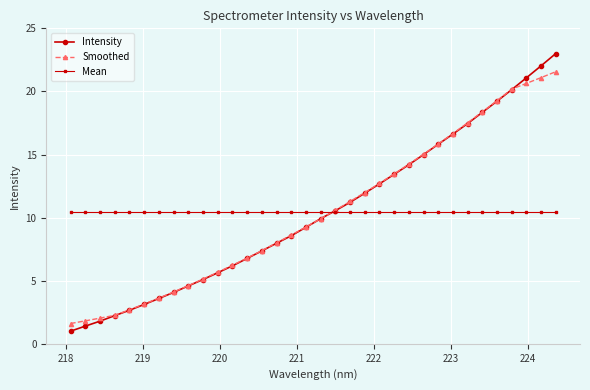

What is the minimum value for Intensity?

1.0